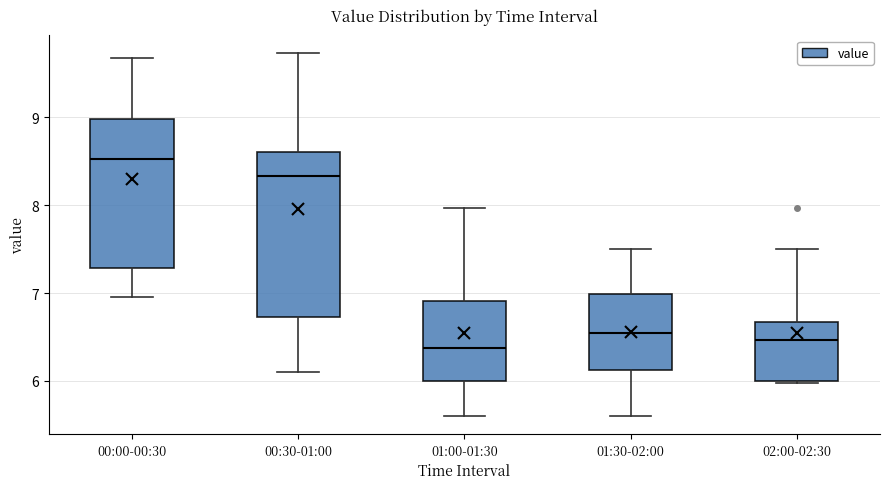

Where does the median line of the box for 01:00-01:30 sit on the y-axis? The values are not printed on the chart, so give them approximately, as read against the axis.

6.4